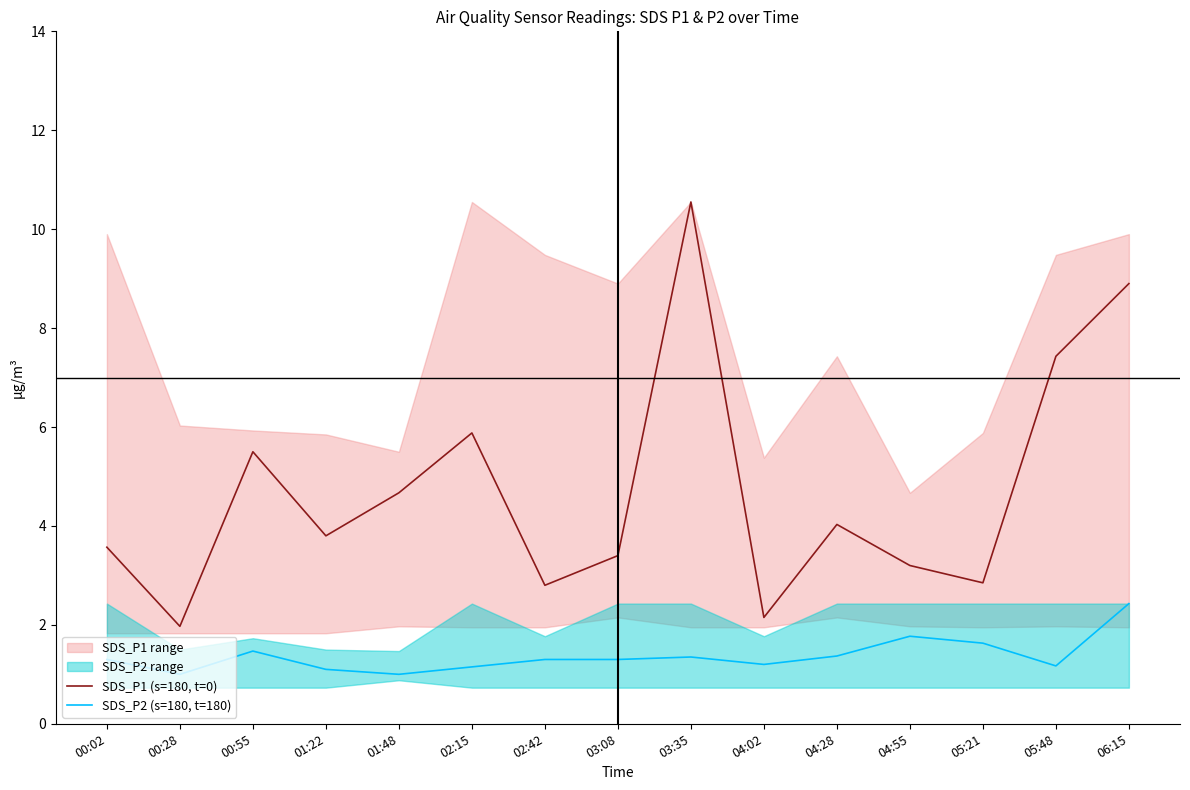

Which category has the highest value in the SDS_P1 (s=180, t=0) series?

03:35